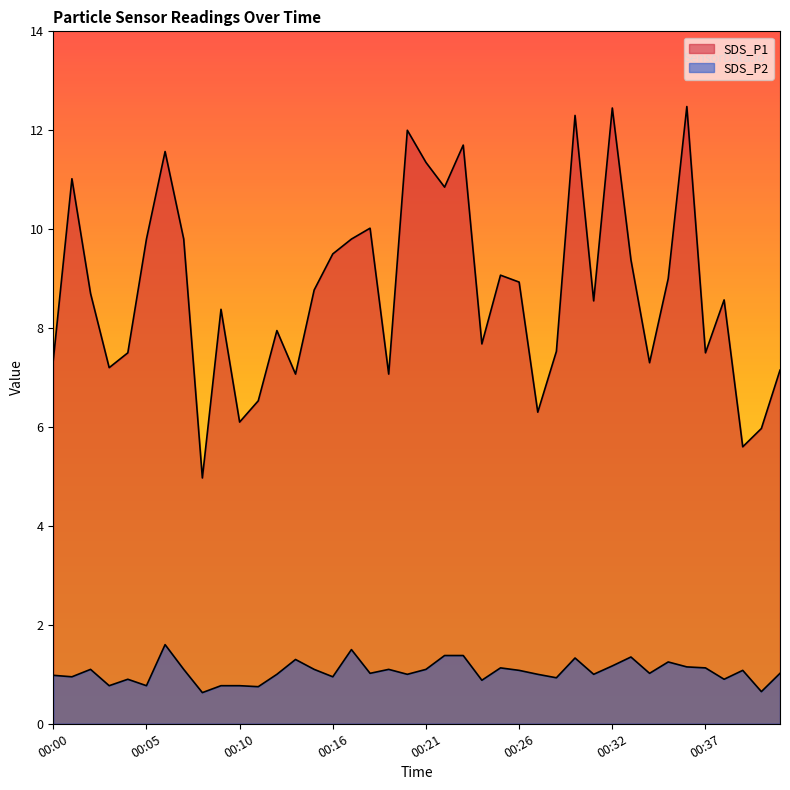

What is the sum of the SDS_P1 values at 00:32 and 00:07?

22.2